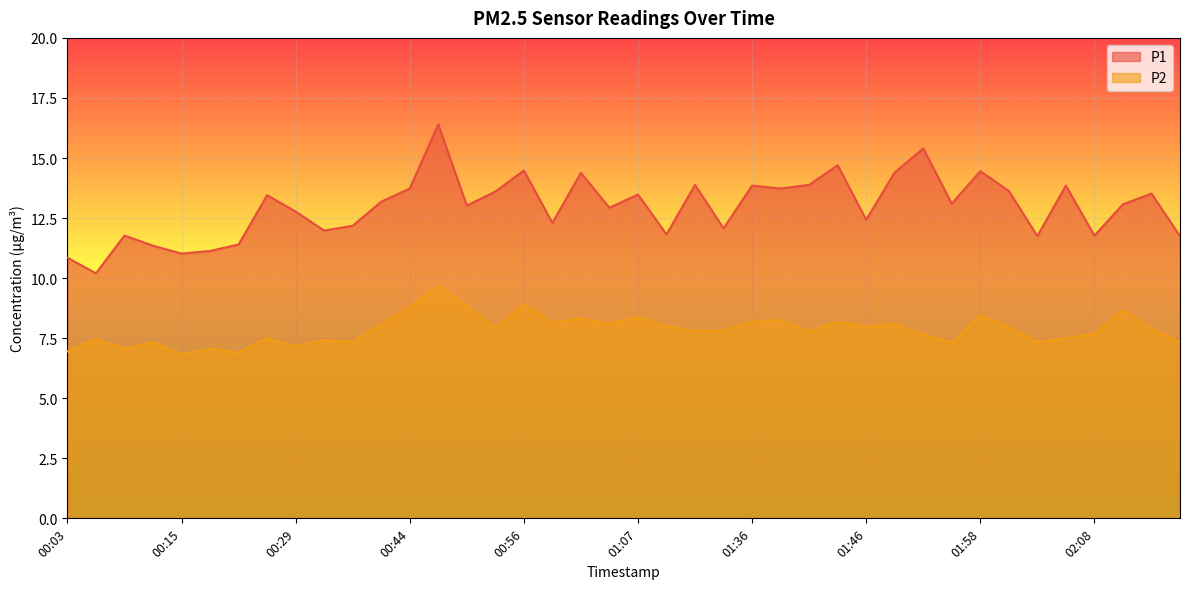

Which series changed the most between 00:44 and 01:43?

P1